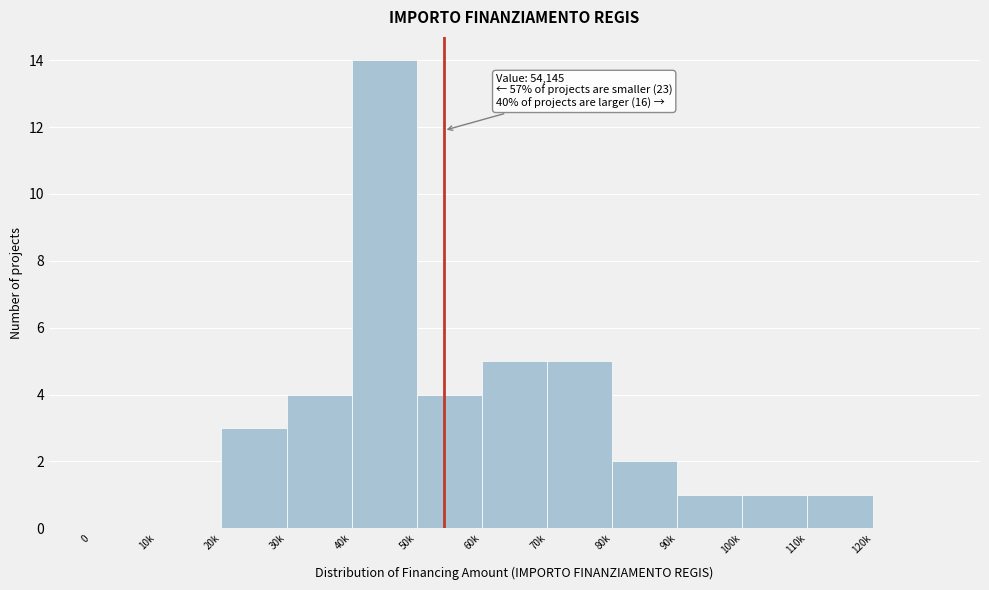

Reading right to left, transcribe all the data shown in this chart.

120k=0	110k=1	100k=1	90k=1	80k=2	70k=5	60k=5	50k=4	40k=14	30k=4	20k=3	10k=0	0=0